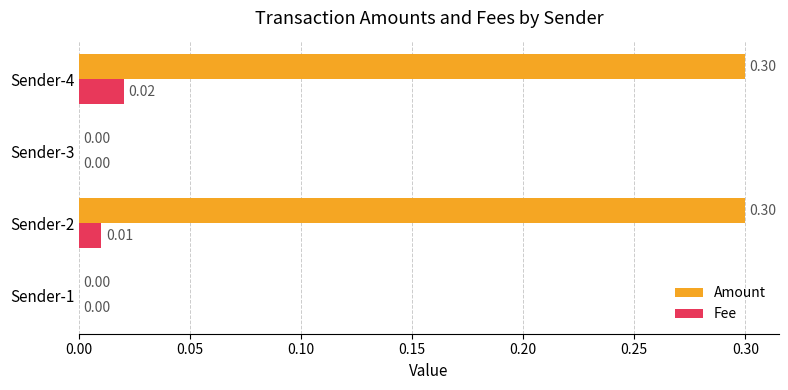

What is the greatest value displayed?

0.3